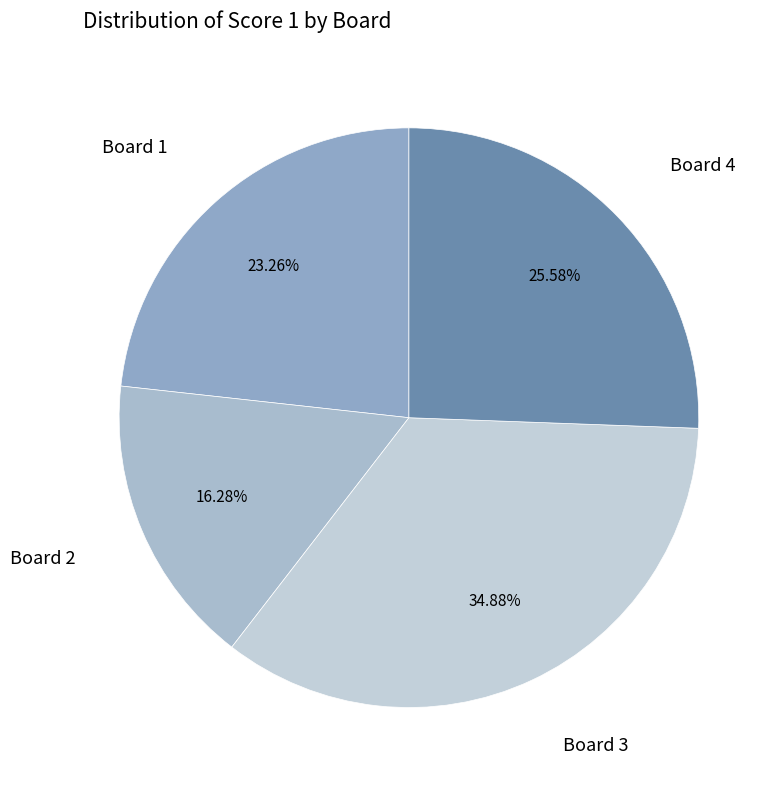

How many slices are in this pie chart?

4